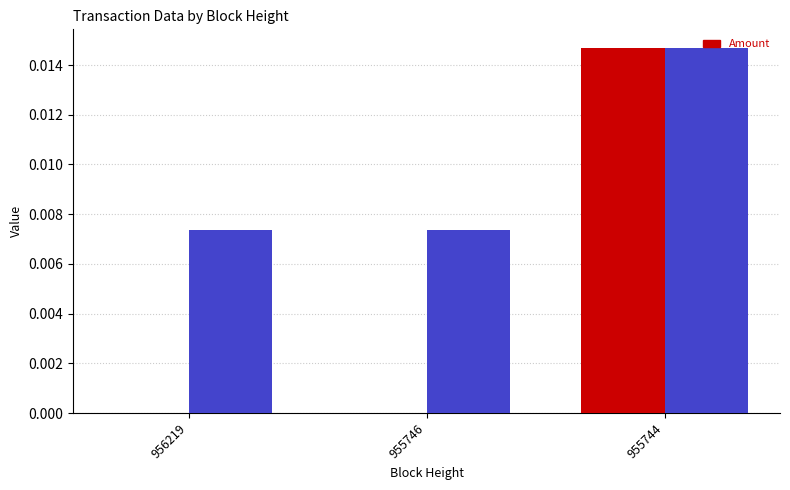

The value of Fee at 955746 is 0.0. True or false?

True